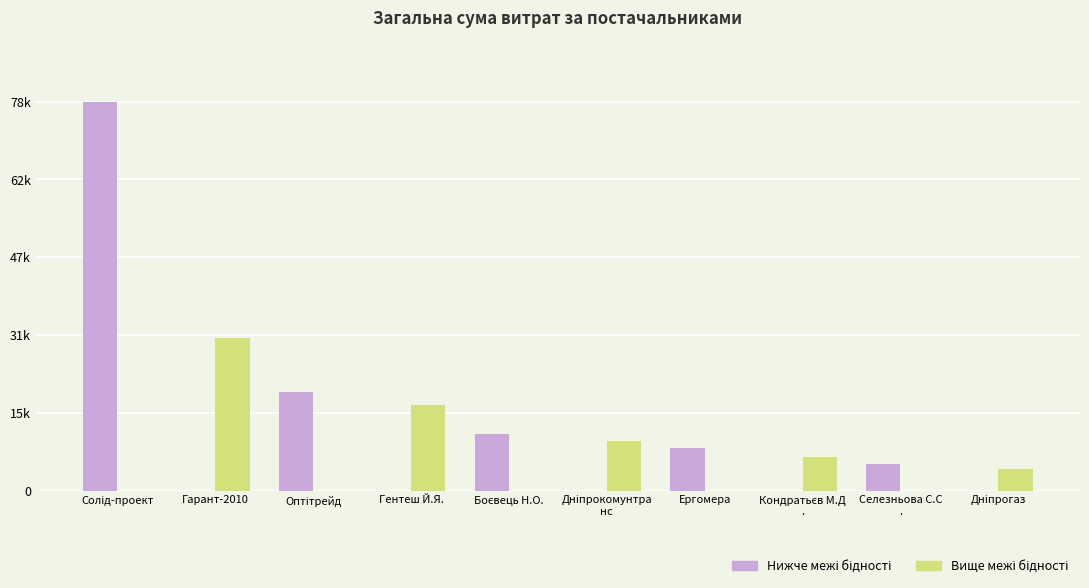

Are the bars horizontal?

No